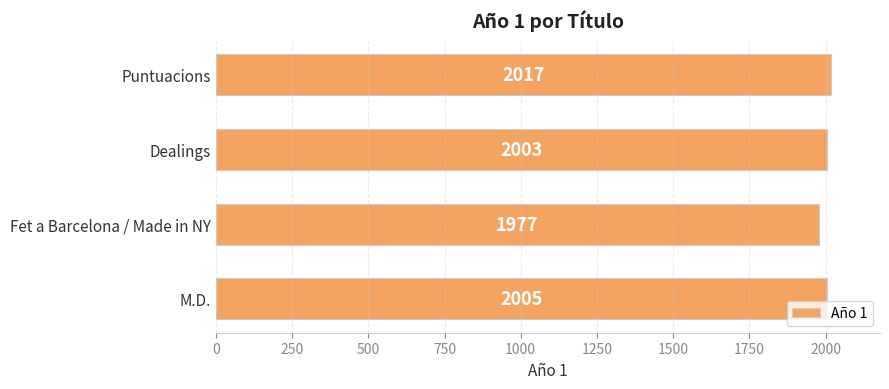

How many categories are shown in the chart?

4